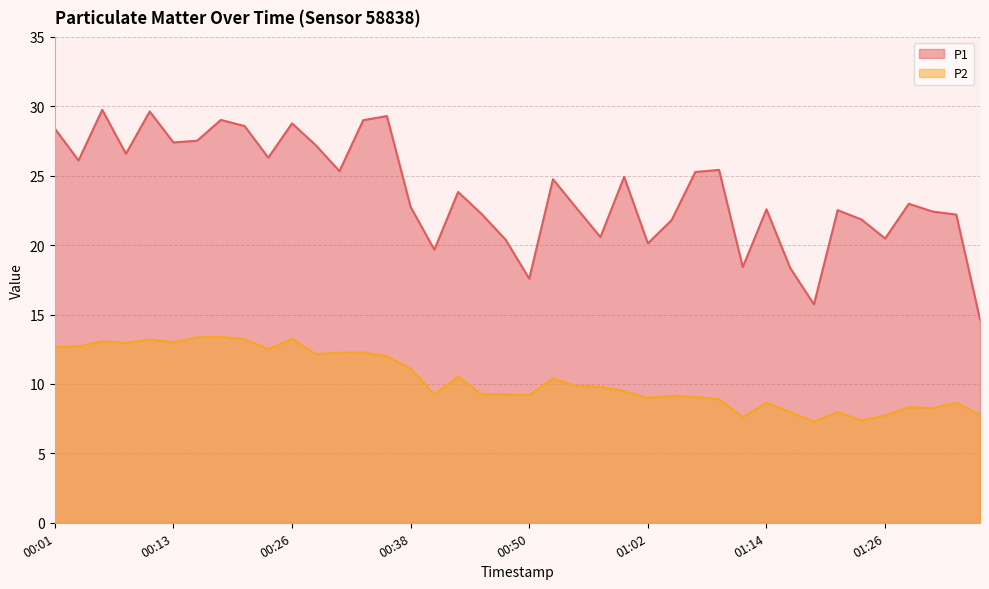

How many lines are shown in the chart?

2